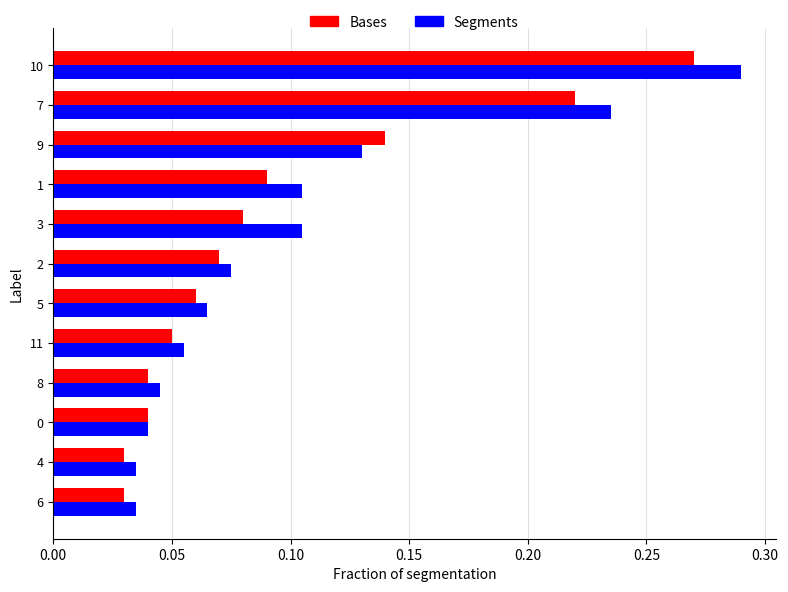

List the series in order of their peak value, highest first.

Segments, Bases